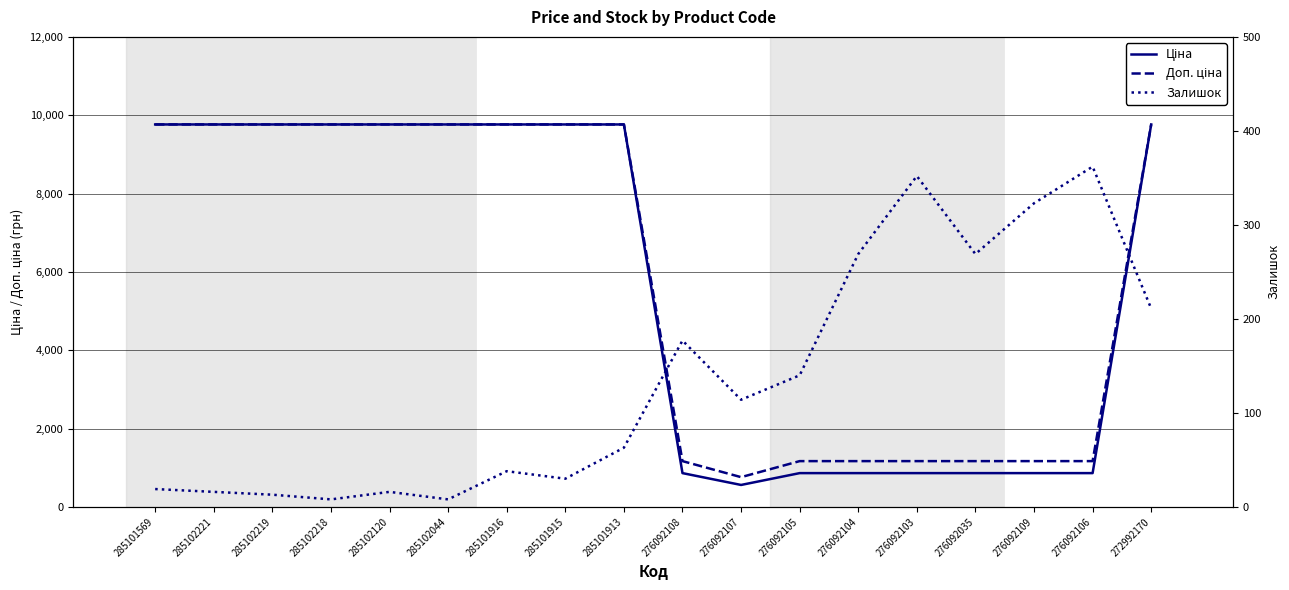

Which series has the largest range (max minus min)?

Ціна